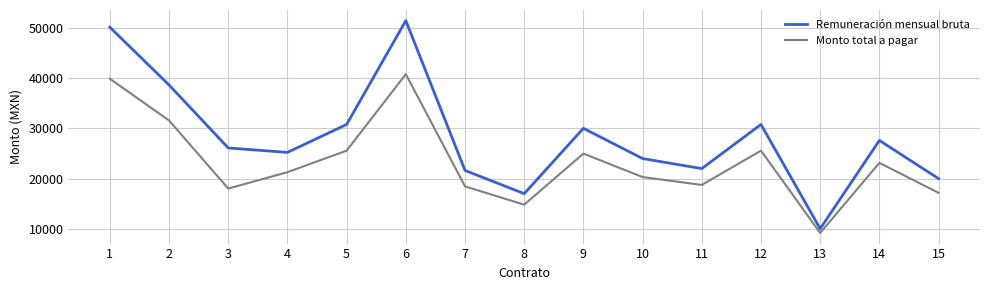

True or false: Remuneración mensual bruta and Monto total a pagar cross at least once.

False